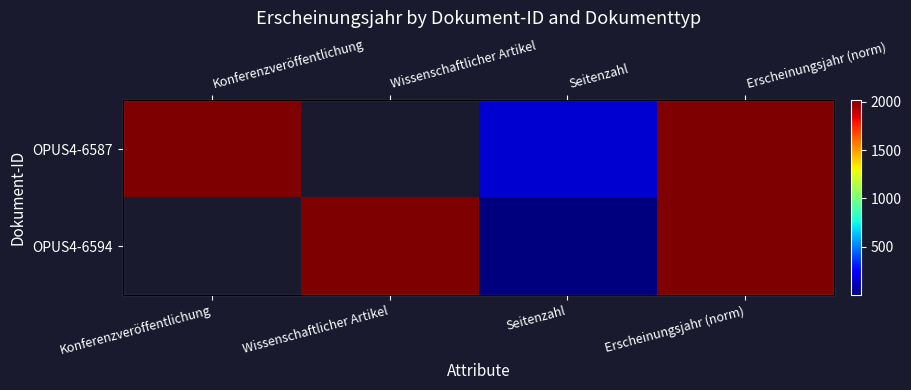

True or false: OPUS4-6594 has a value of 6.2 at Seitenzahl.

False